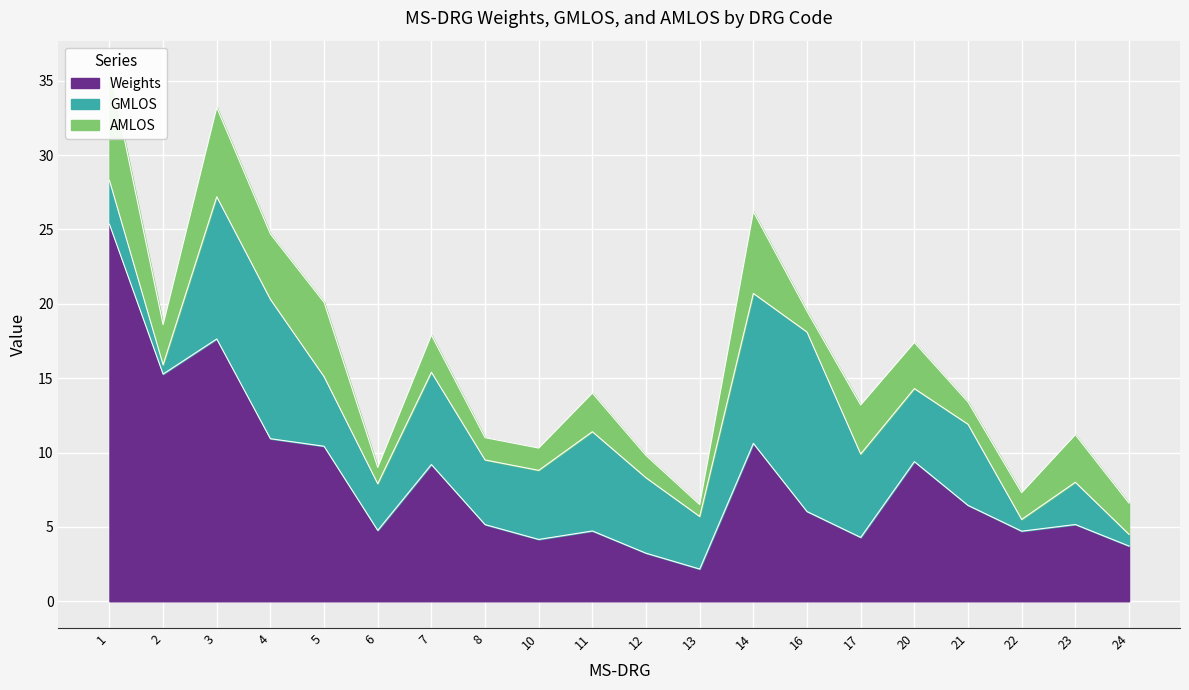

Is it true that Weights equals 3.2 at 12?

True